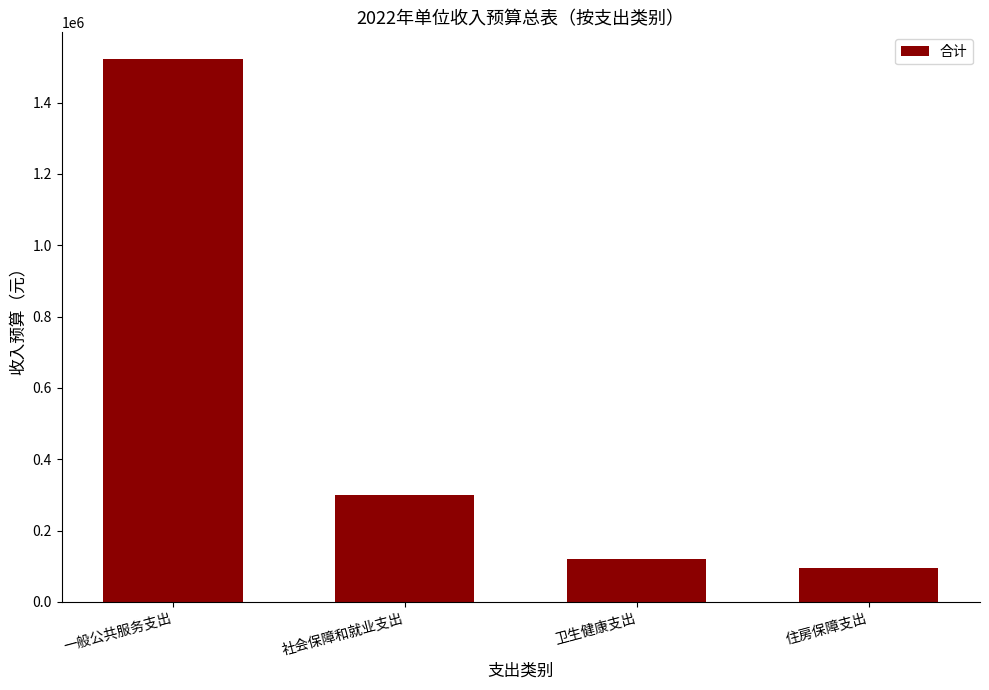

At which category does the chart reach its minimum across all series?

住房保障支出